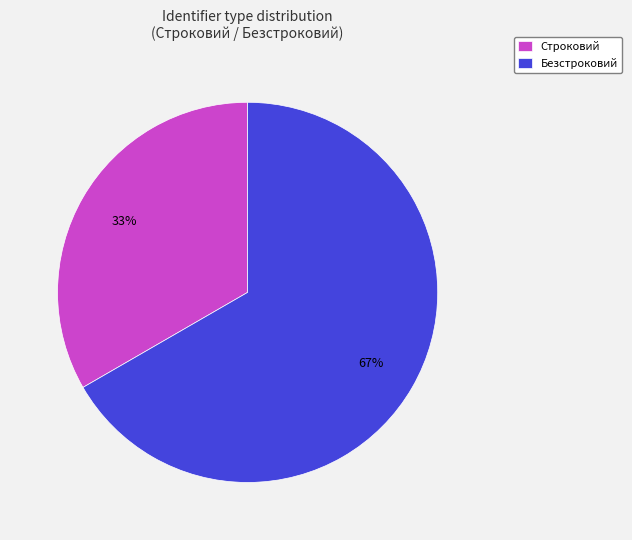

What is the ratio of the value at Строковий to the value at Безстроковий?

0.5